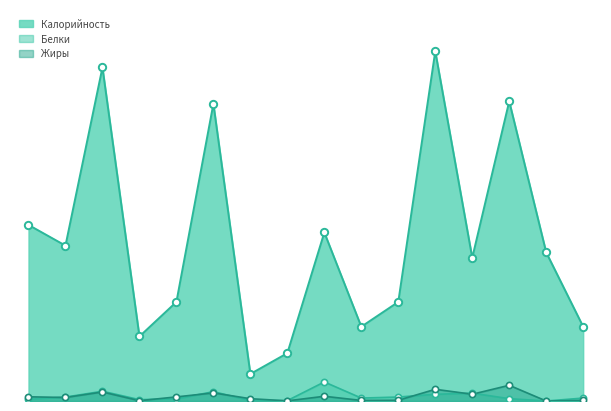

Which series has the largest Y range (max minus min)?

Калорийность